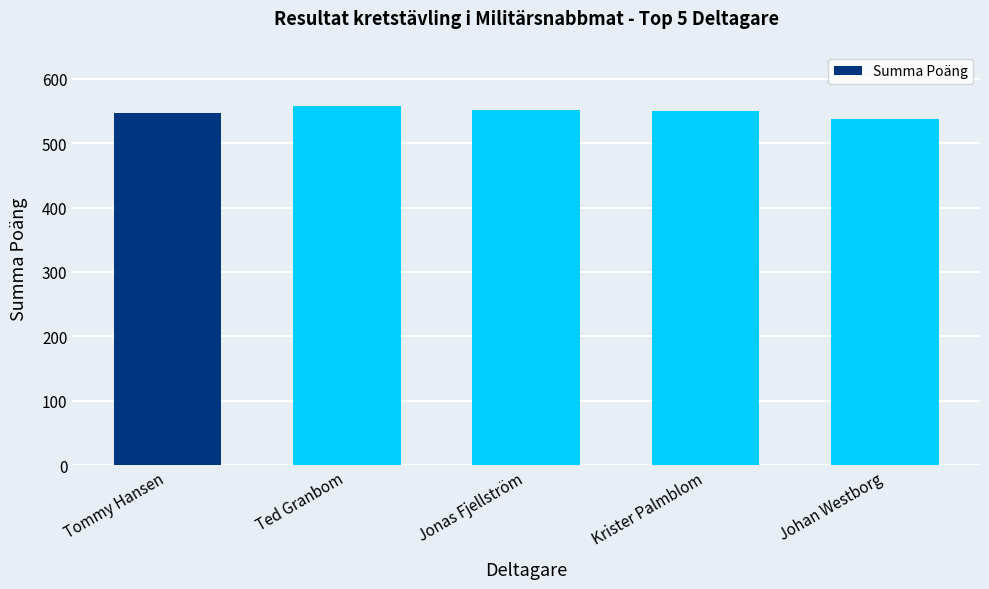

Read the value at Ted Granbom.

558